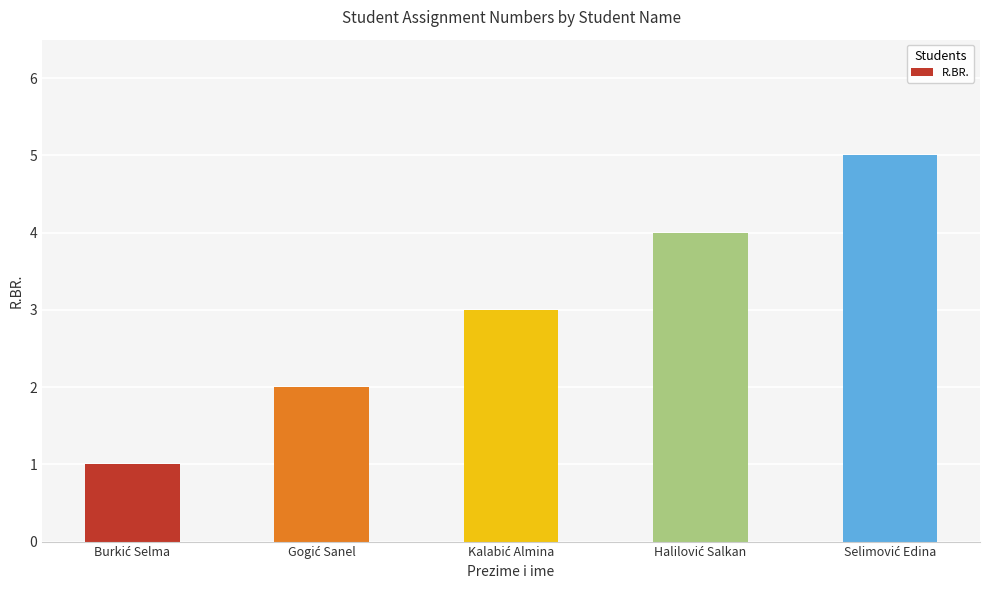

What is the value of the 2nd bar from the left?

2